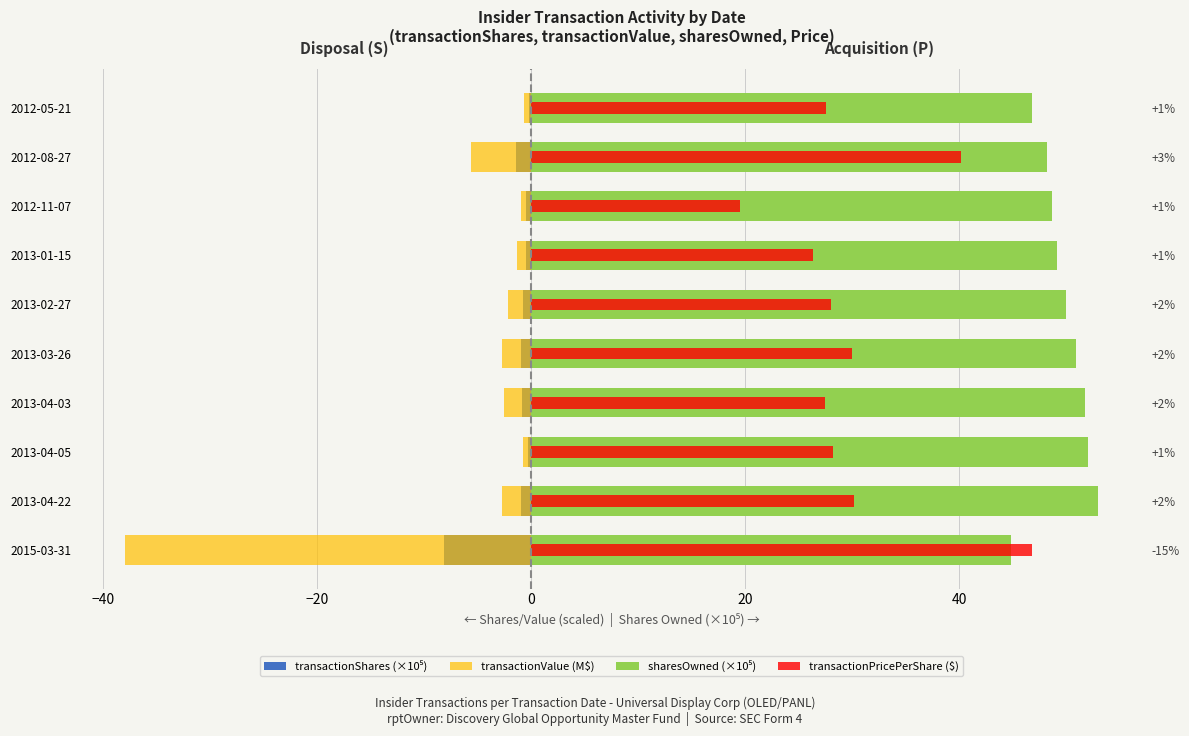

Which series has the widest spread of values?

transactionValue (M$)